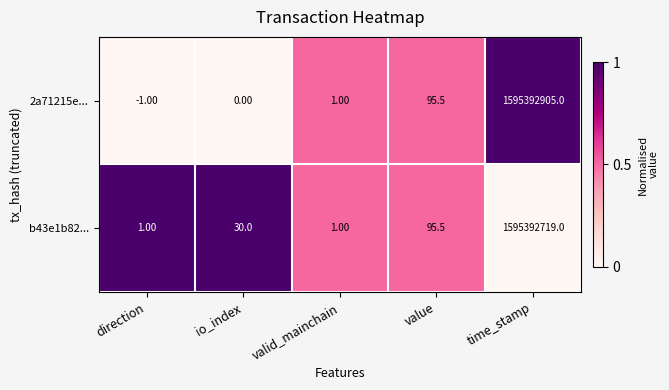

Where is 2a71215e... nearest to the value 797696452?

value